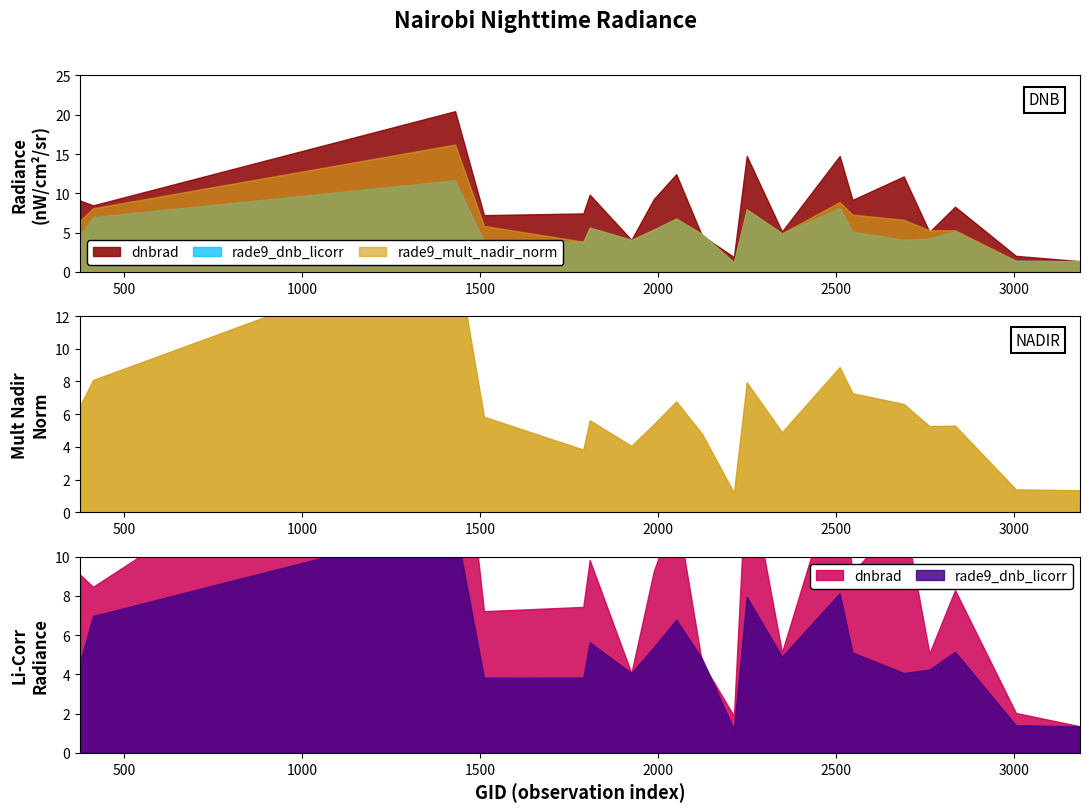

Which category has the highest value in the rade9_dnb_licorr series?

1430